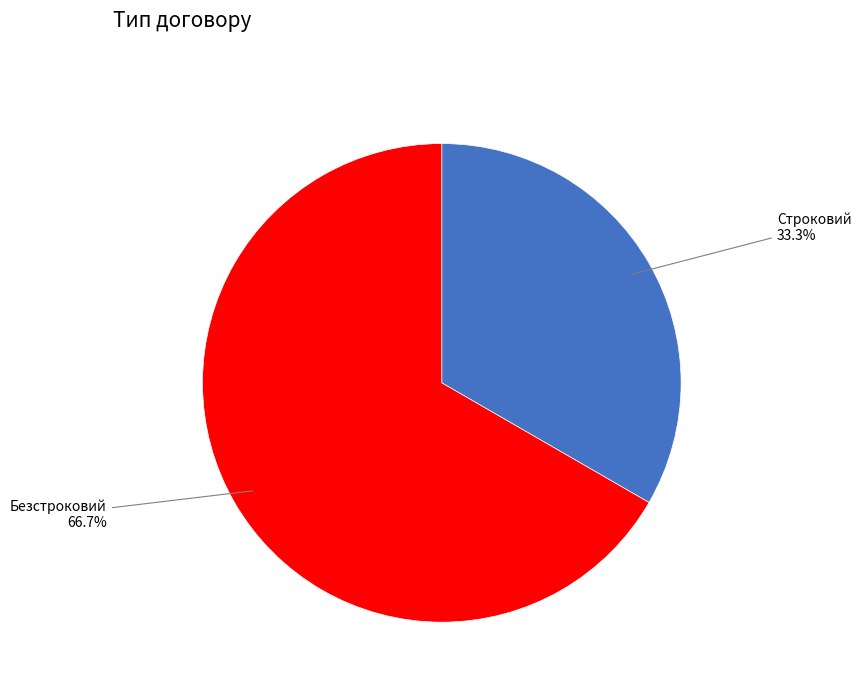

Which category accounts for the majority?

Безстроковий